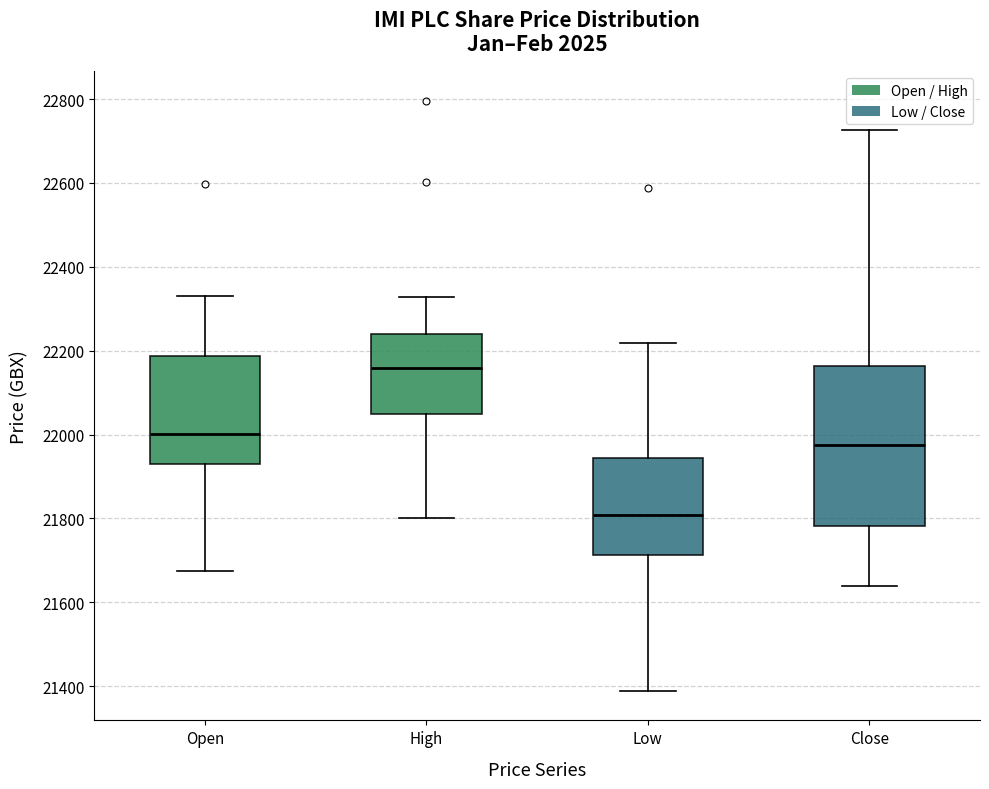

Where does the lower whisker of the box for High end on the y-axis? The values are not printed on the chart, so give them approximately, as read against the axis.

21800